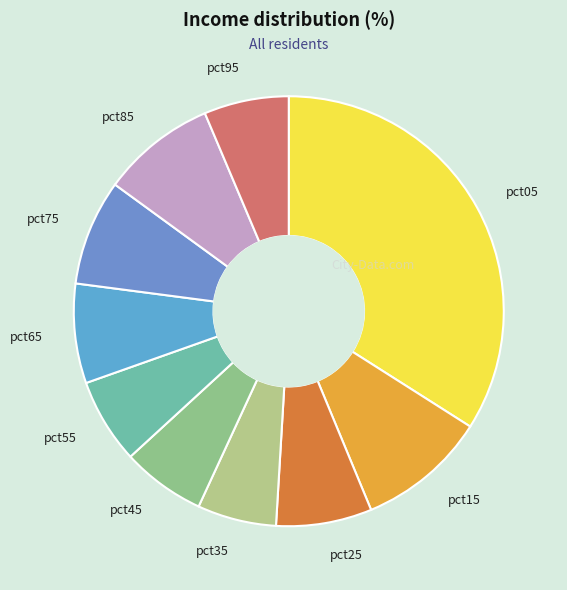

Is the sum of pct55 and pct45 greater than half?

No